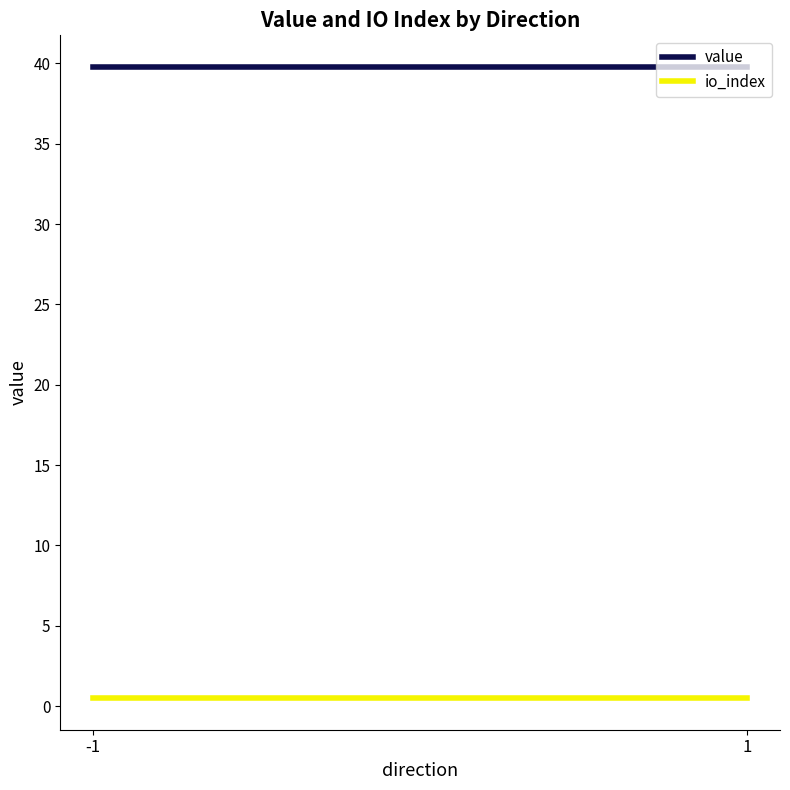

Count the number of data series in this chart.

2